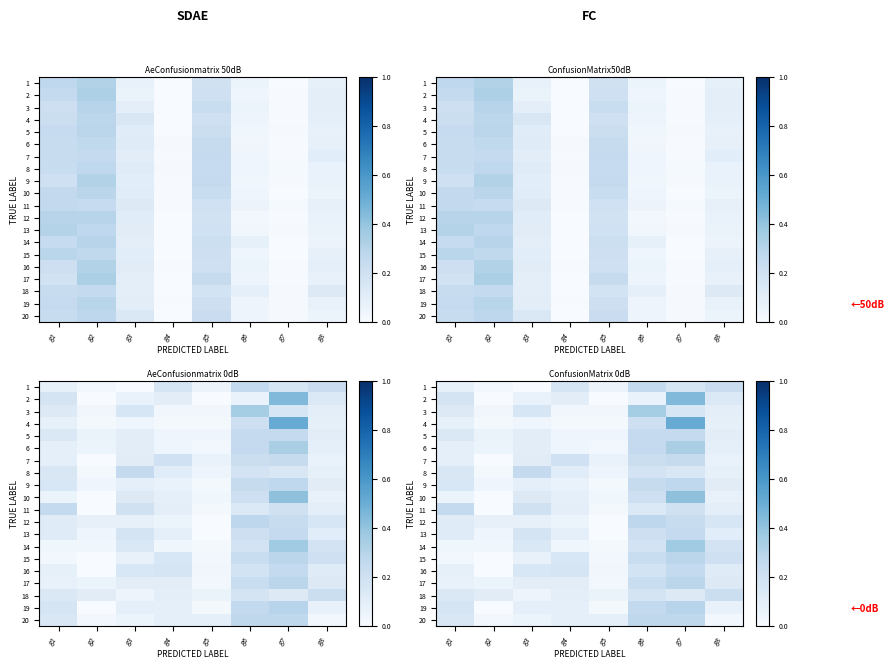

What is the sum of the 20 values at g3 and g1?

0.2